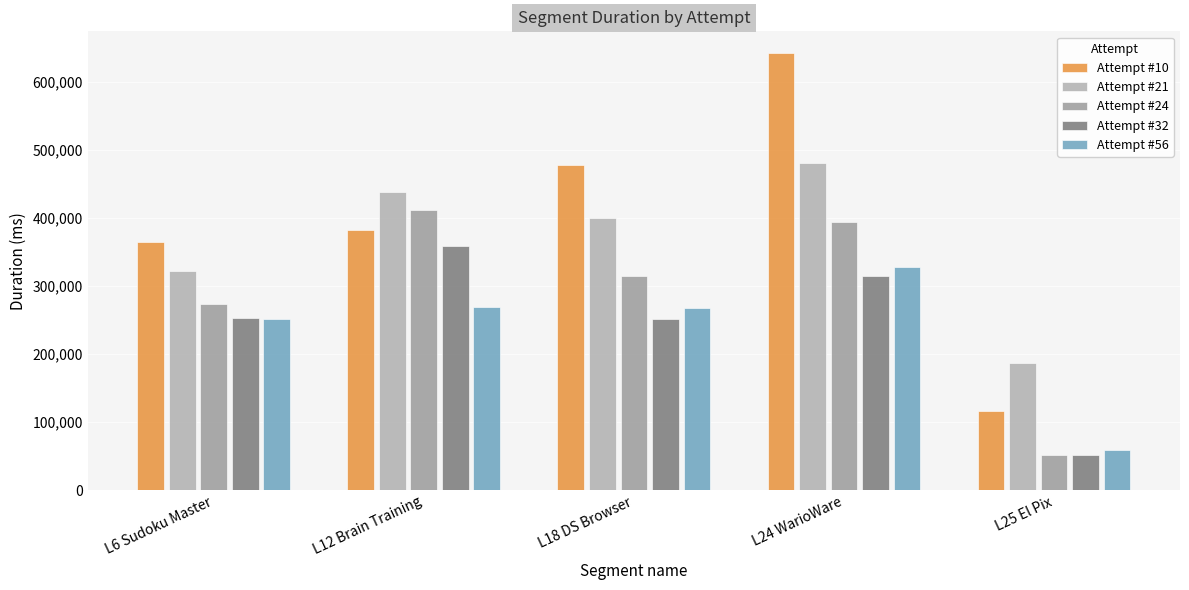

How many bars are there in each group?

5